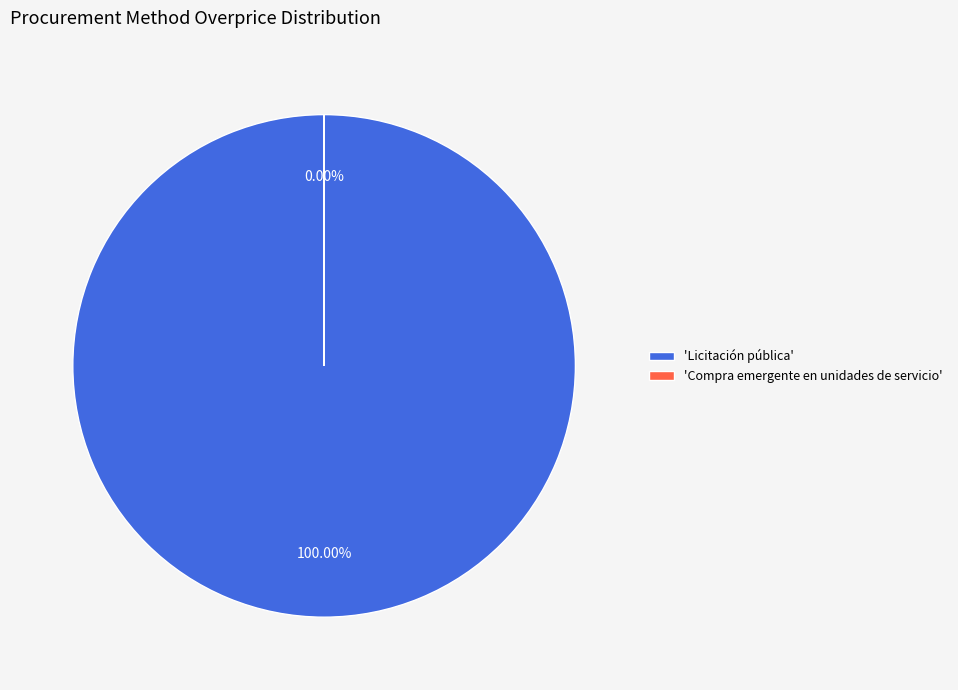

Does any single category account for the majority?

Yes